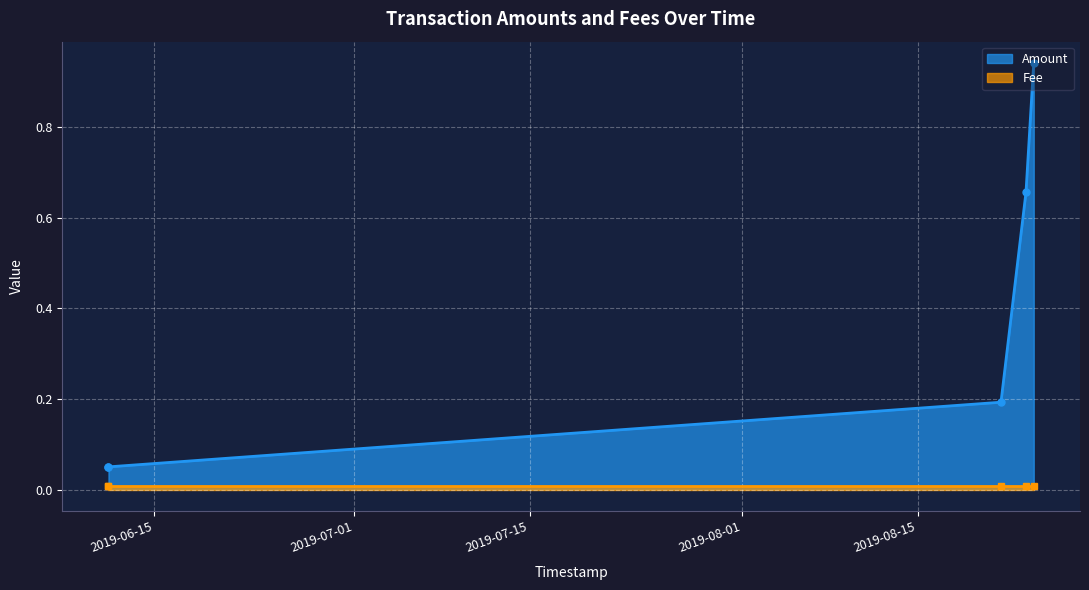

True or false: Amount has a value of 0.4 at 2019-08-23 15:38:07.

False